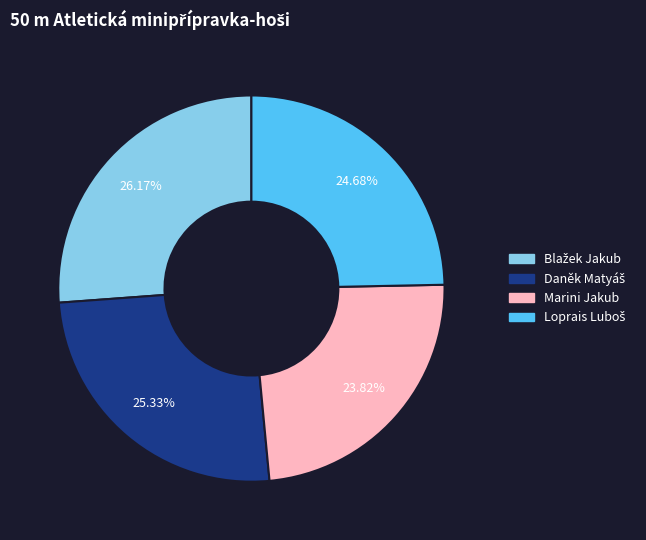

Is there a majority slice in this chart?

No